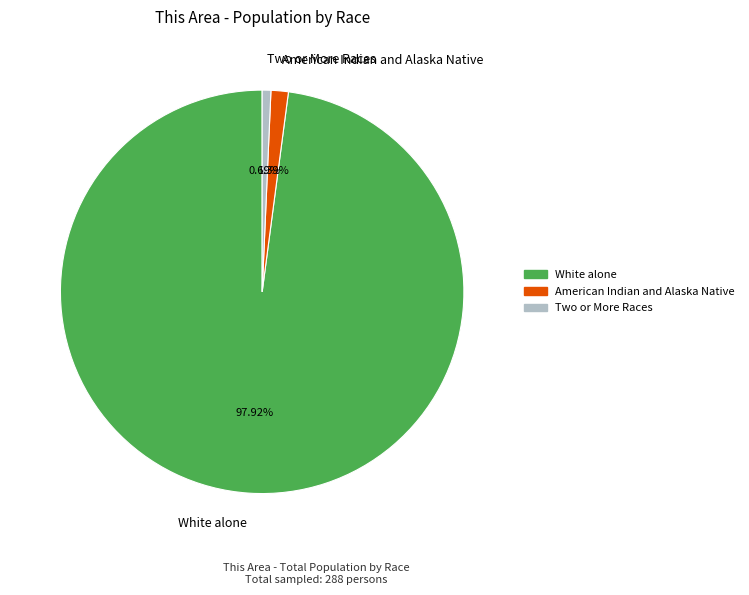

How many segments does this pie chart have?

3